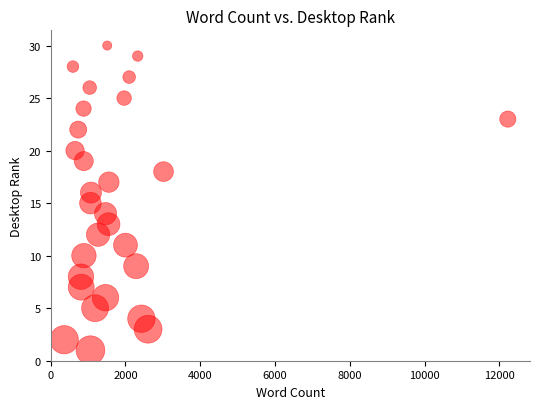

What is the range of Y values (max minus min)?

29